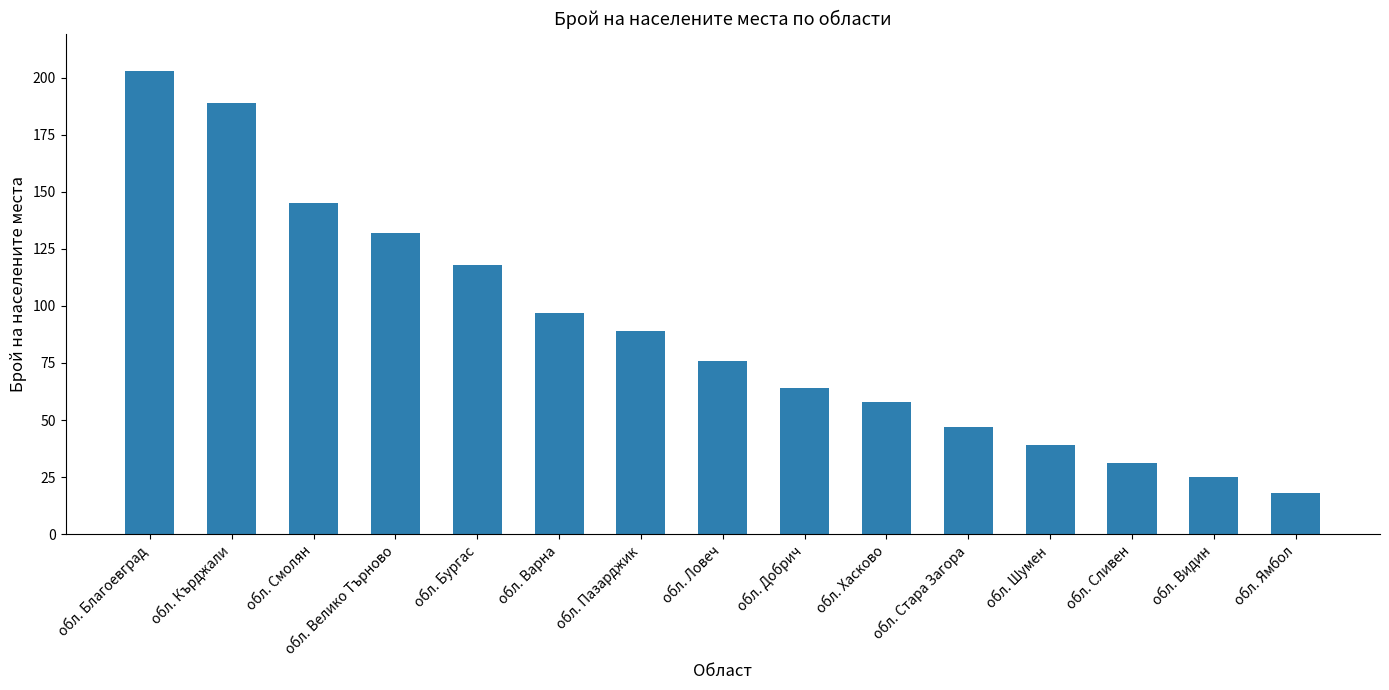

What is the difference between the second highest and minimum values?

171